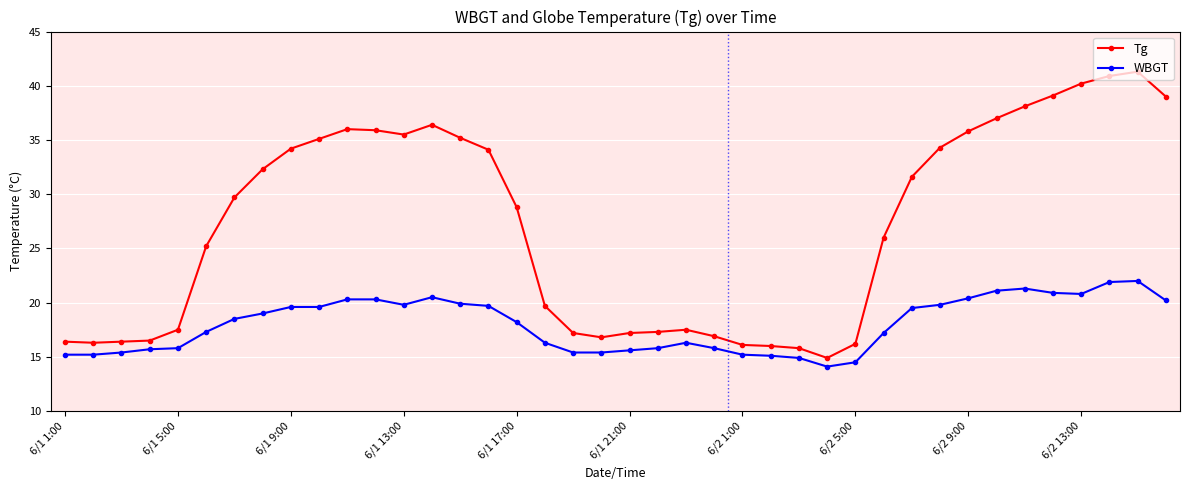

Does the chart display data point markers on the line(s)?

Yes